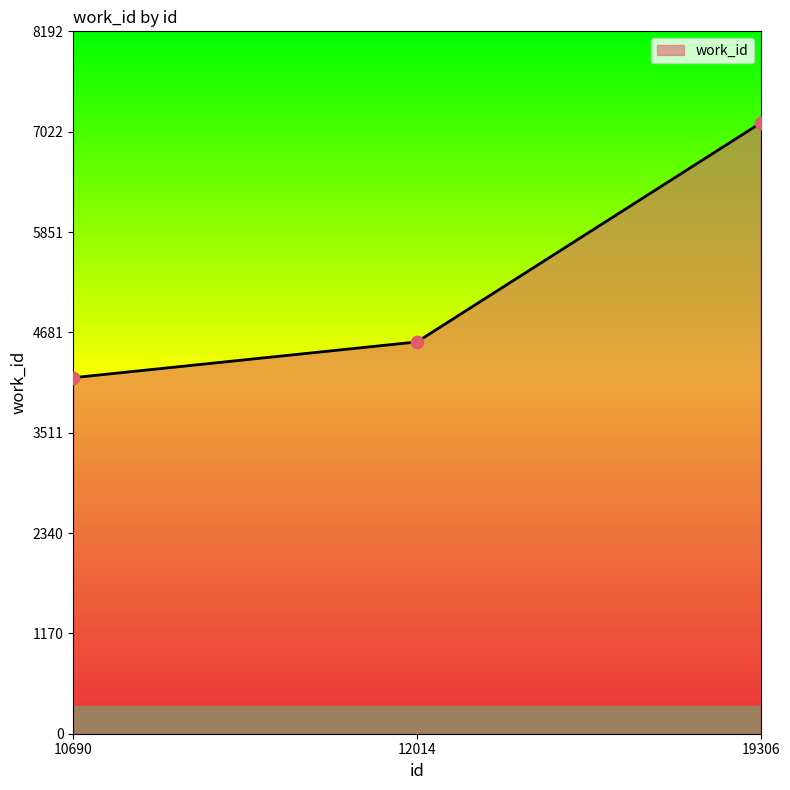

Approximately how many times larger is the value at 10690 compared to 12014?

0.9